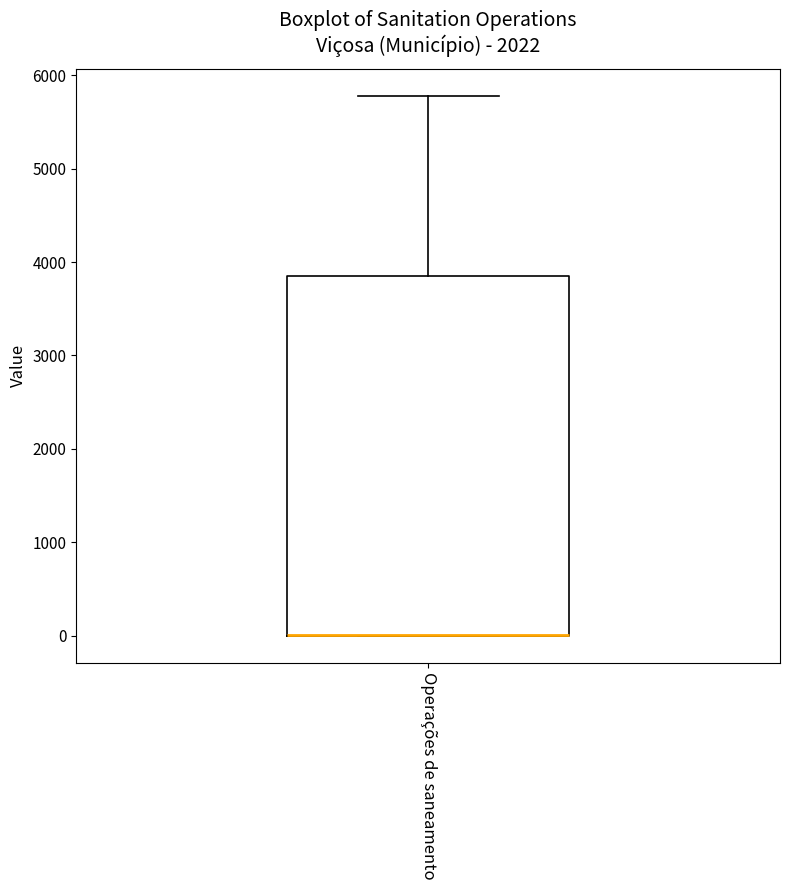

Where is the upper edge of the box for Operações de saneamento on the y-axis? The values are not printed on the chart, so give them approximately, as read against the axis.

3800